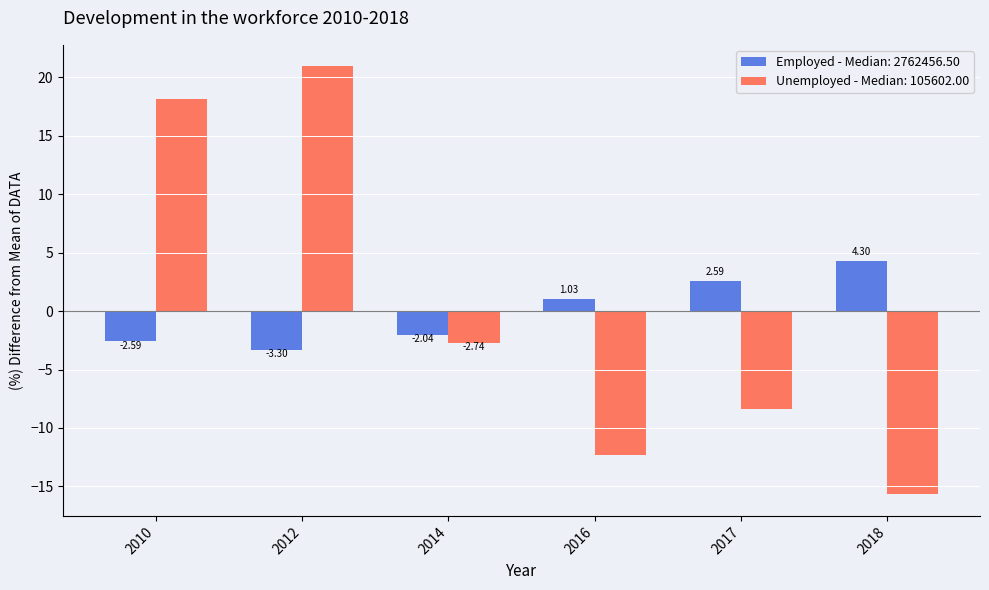

At how many categories does at least one series exceed 14?

2